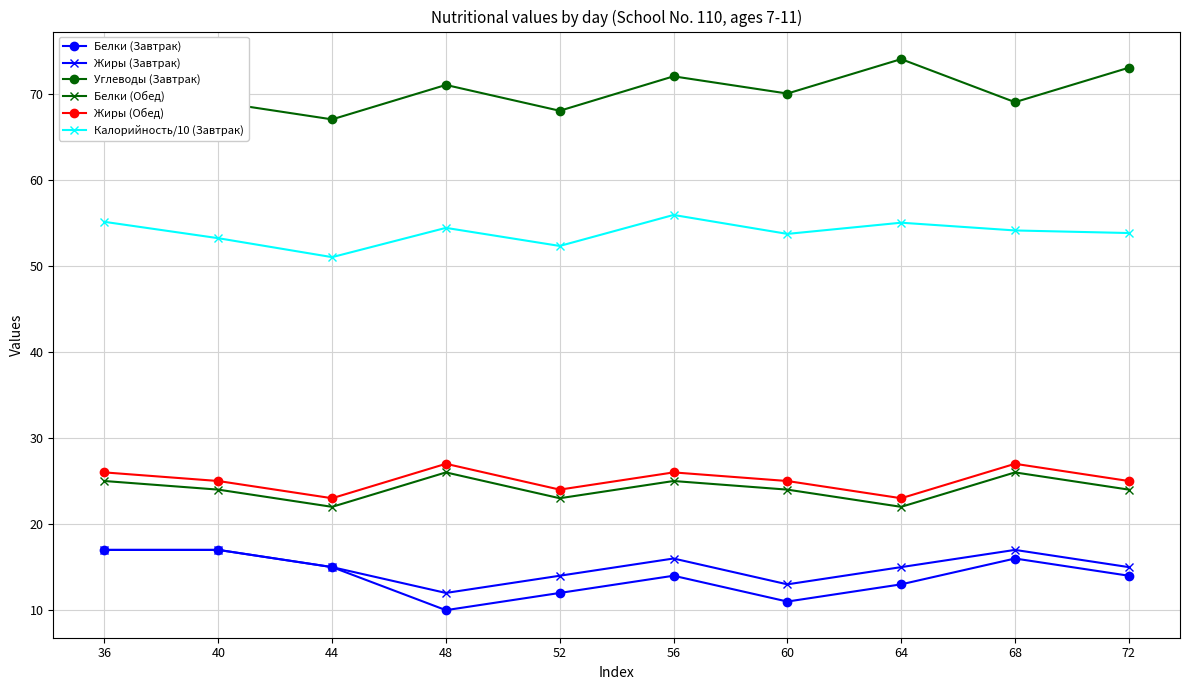

True or false: Белки (Обед) has more than 1 points higher than both neighbors.

True